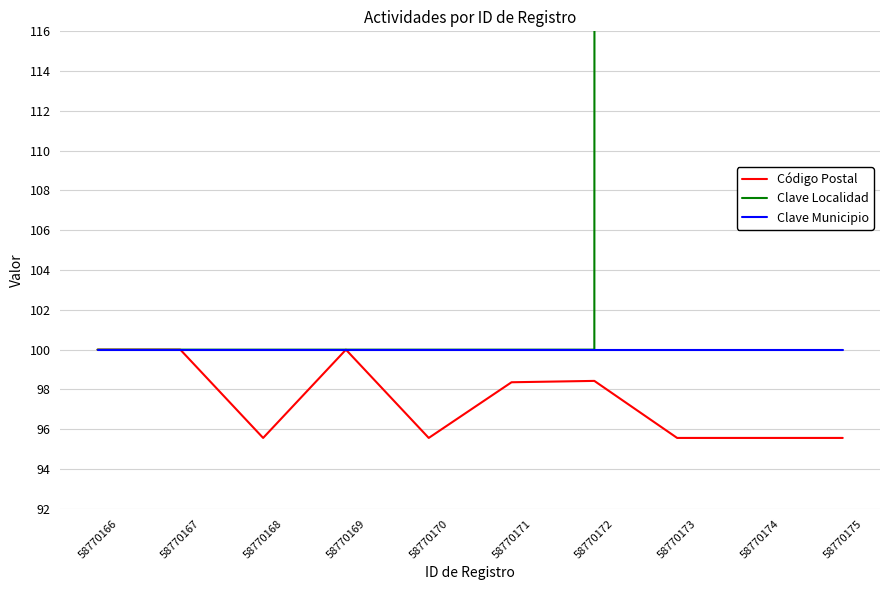

True or false: Clave Localidad and Clave Municipio cross at least once.

False